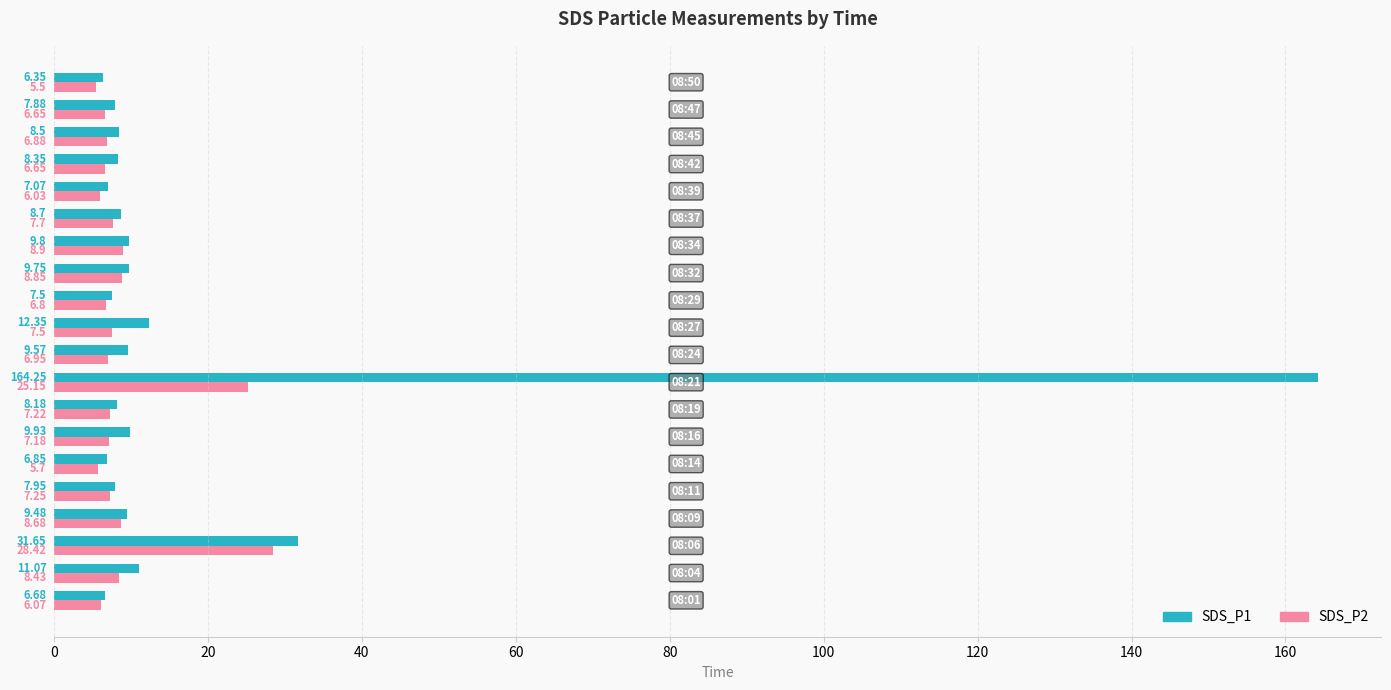

Which series has the widest spread of values?

SDS_P1